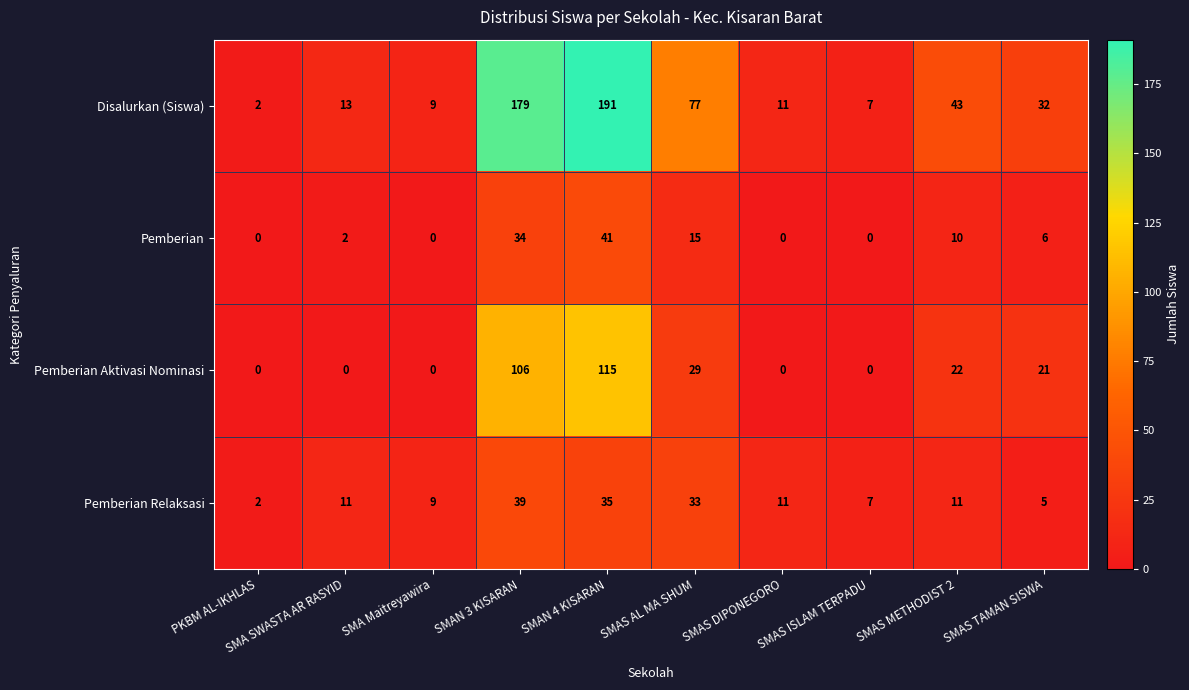

Between SMA SWASTA AR RASYID and SMAS ISLAM TERPADU, which series saw the biggest shift?

Disalurkan (Siswa)